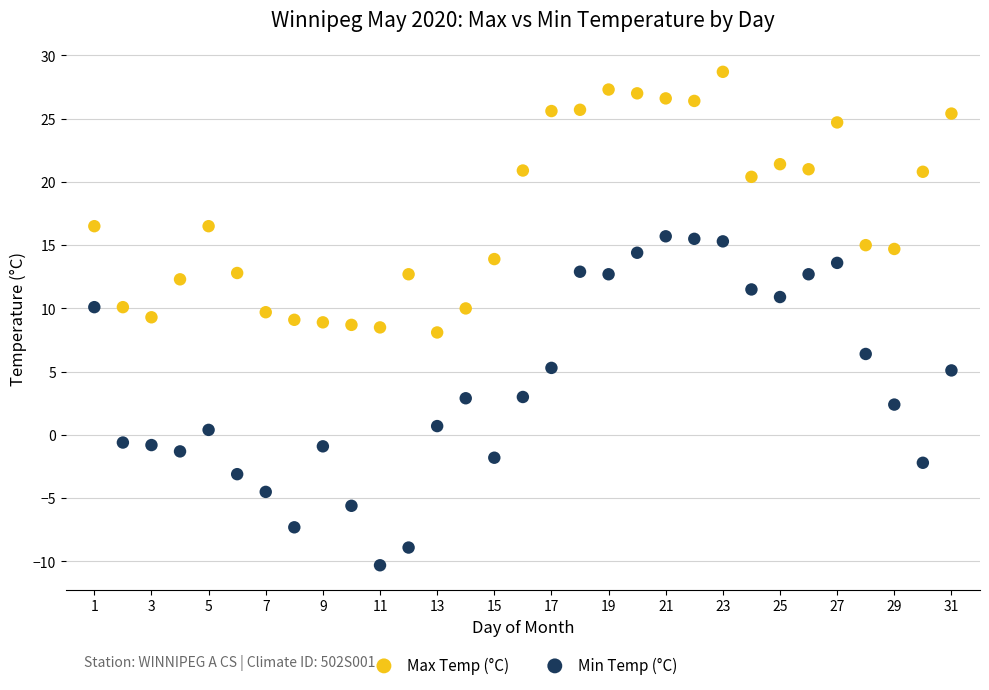

Which series contains the lowest Y value?

Min Temp (°C)